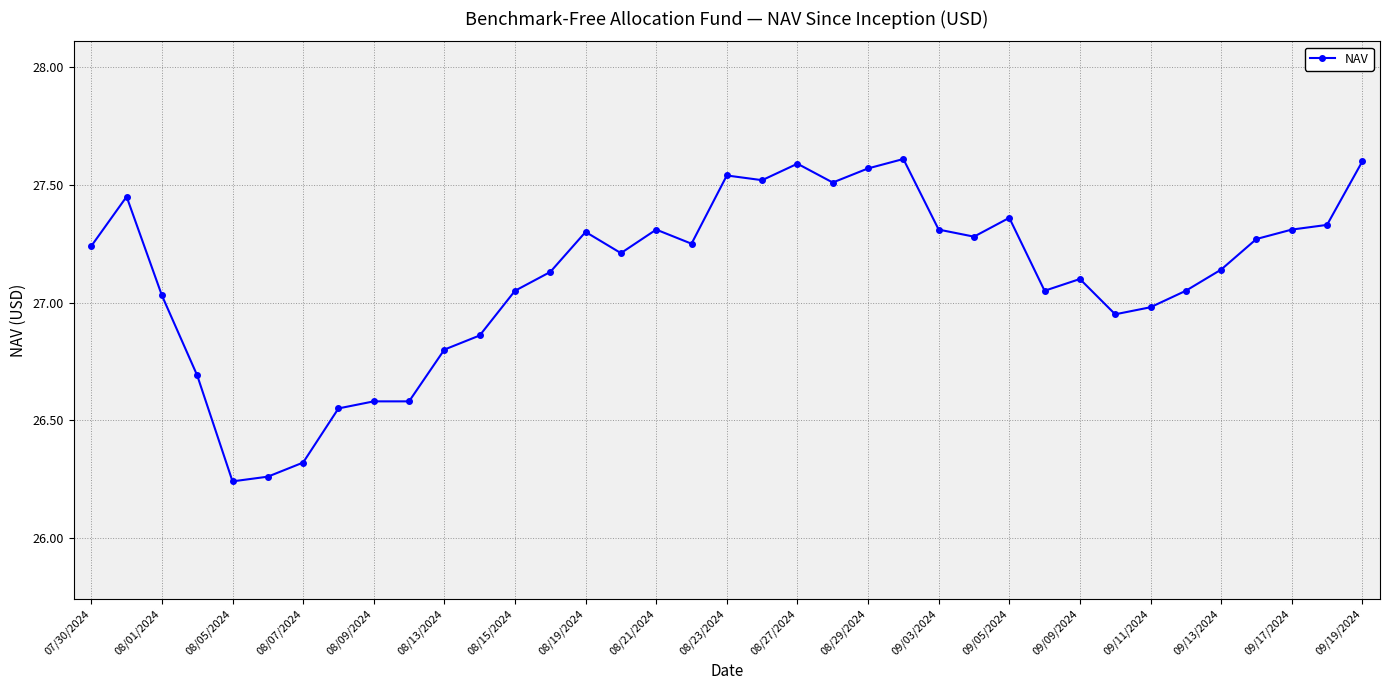

True or false: the data has more than 0 interior local peaks.

True